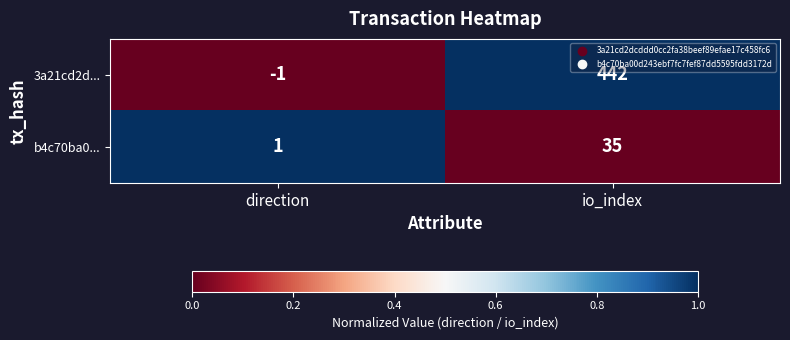

Which series changed the most between direction and io_index?

3a21cd2d...